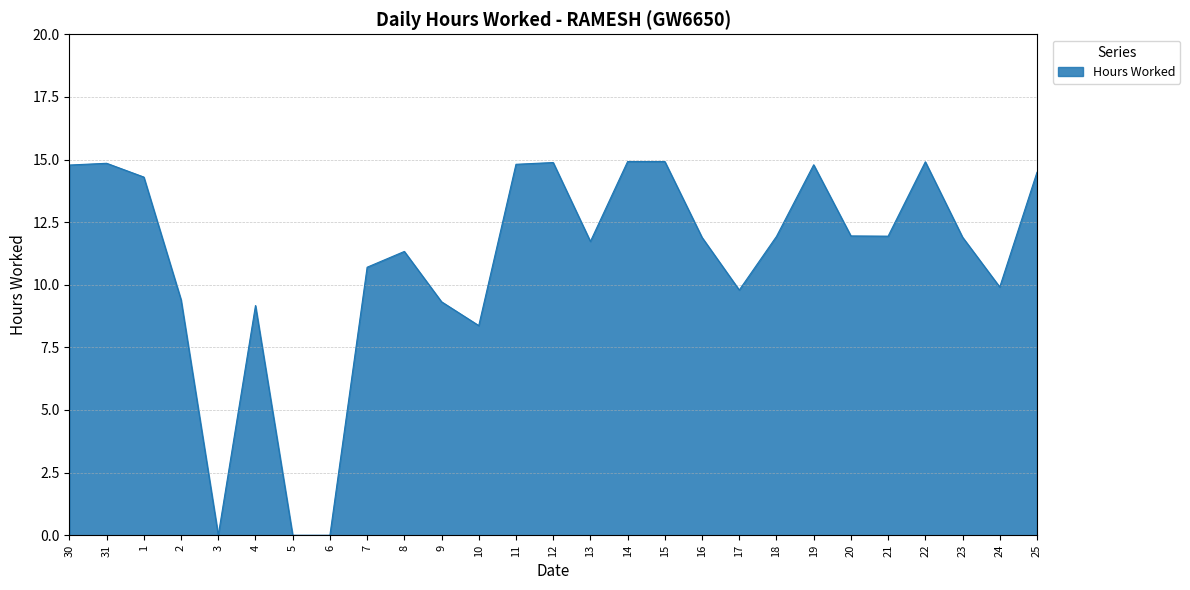

At which label is the value closest to 7?

10